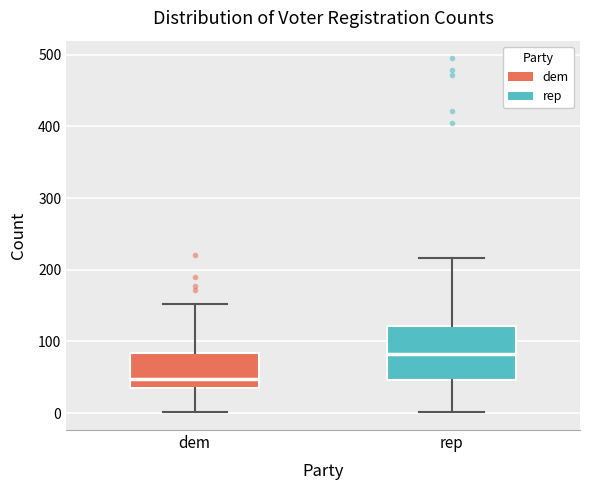

Which box has the lowest median line?

dem